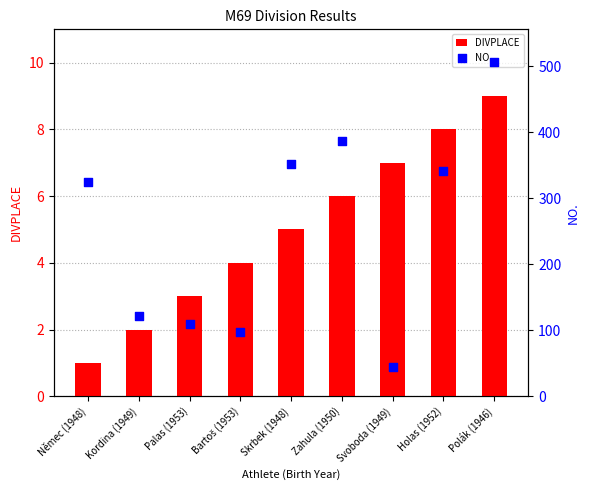

Is the value of NO. at Němec (1948) greater than the value of DIVPLACE at Bartoš (1953)?

Yes